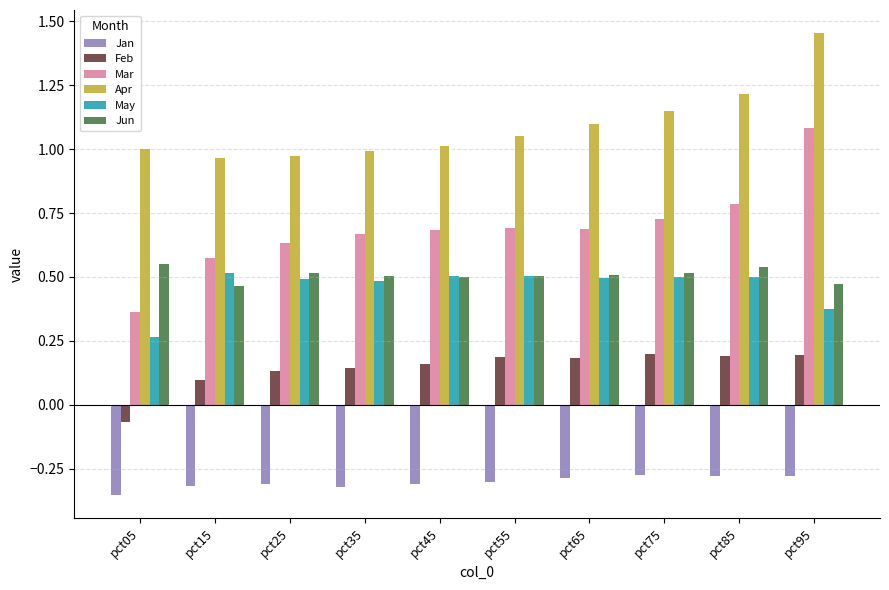

Which series has the widest spread of values?

Mar